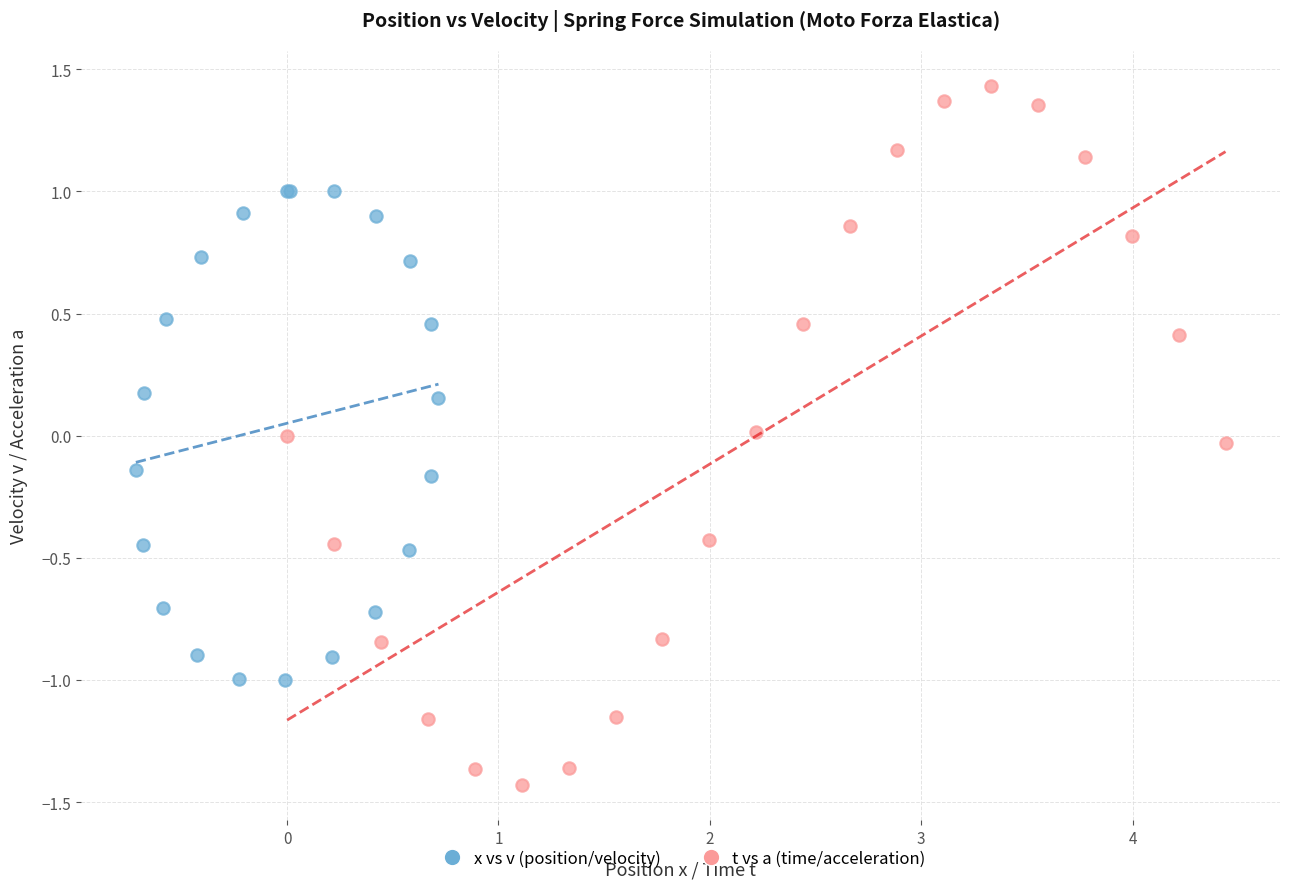

Which series has the largest Y range (max minus min)?

t vs a (time/acceleration)